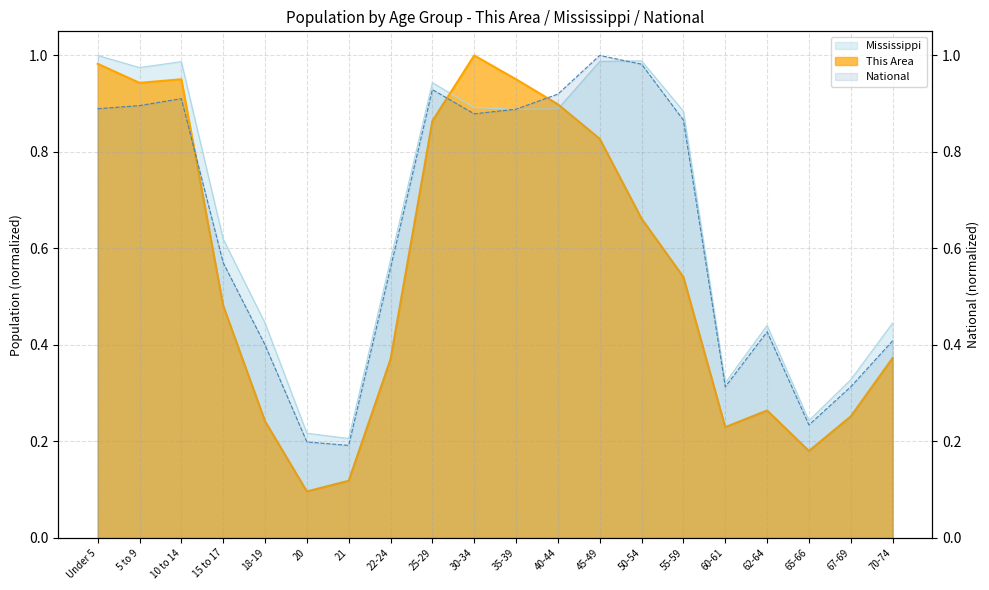

Which category has the lowest value across all series?

20